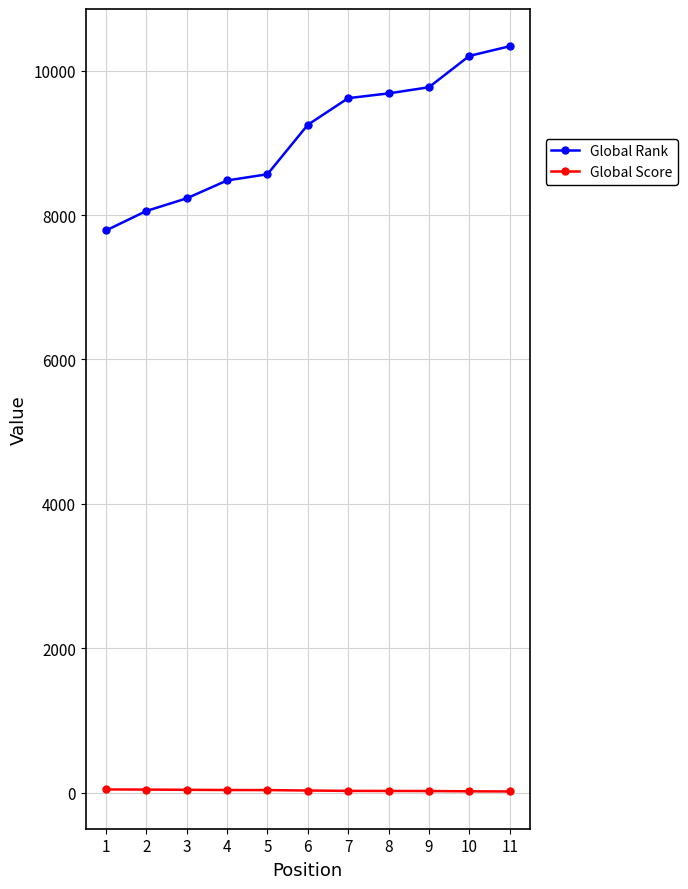

Rank the series at 1 from lowest to highest value.

Global Score, Global Rank